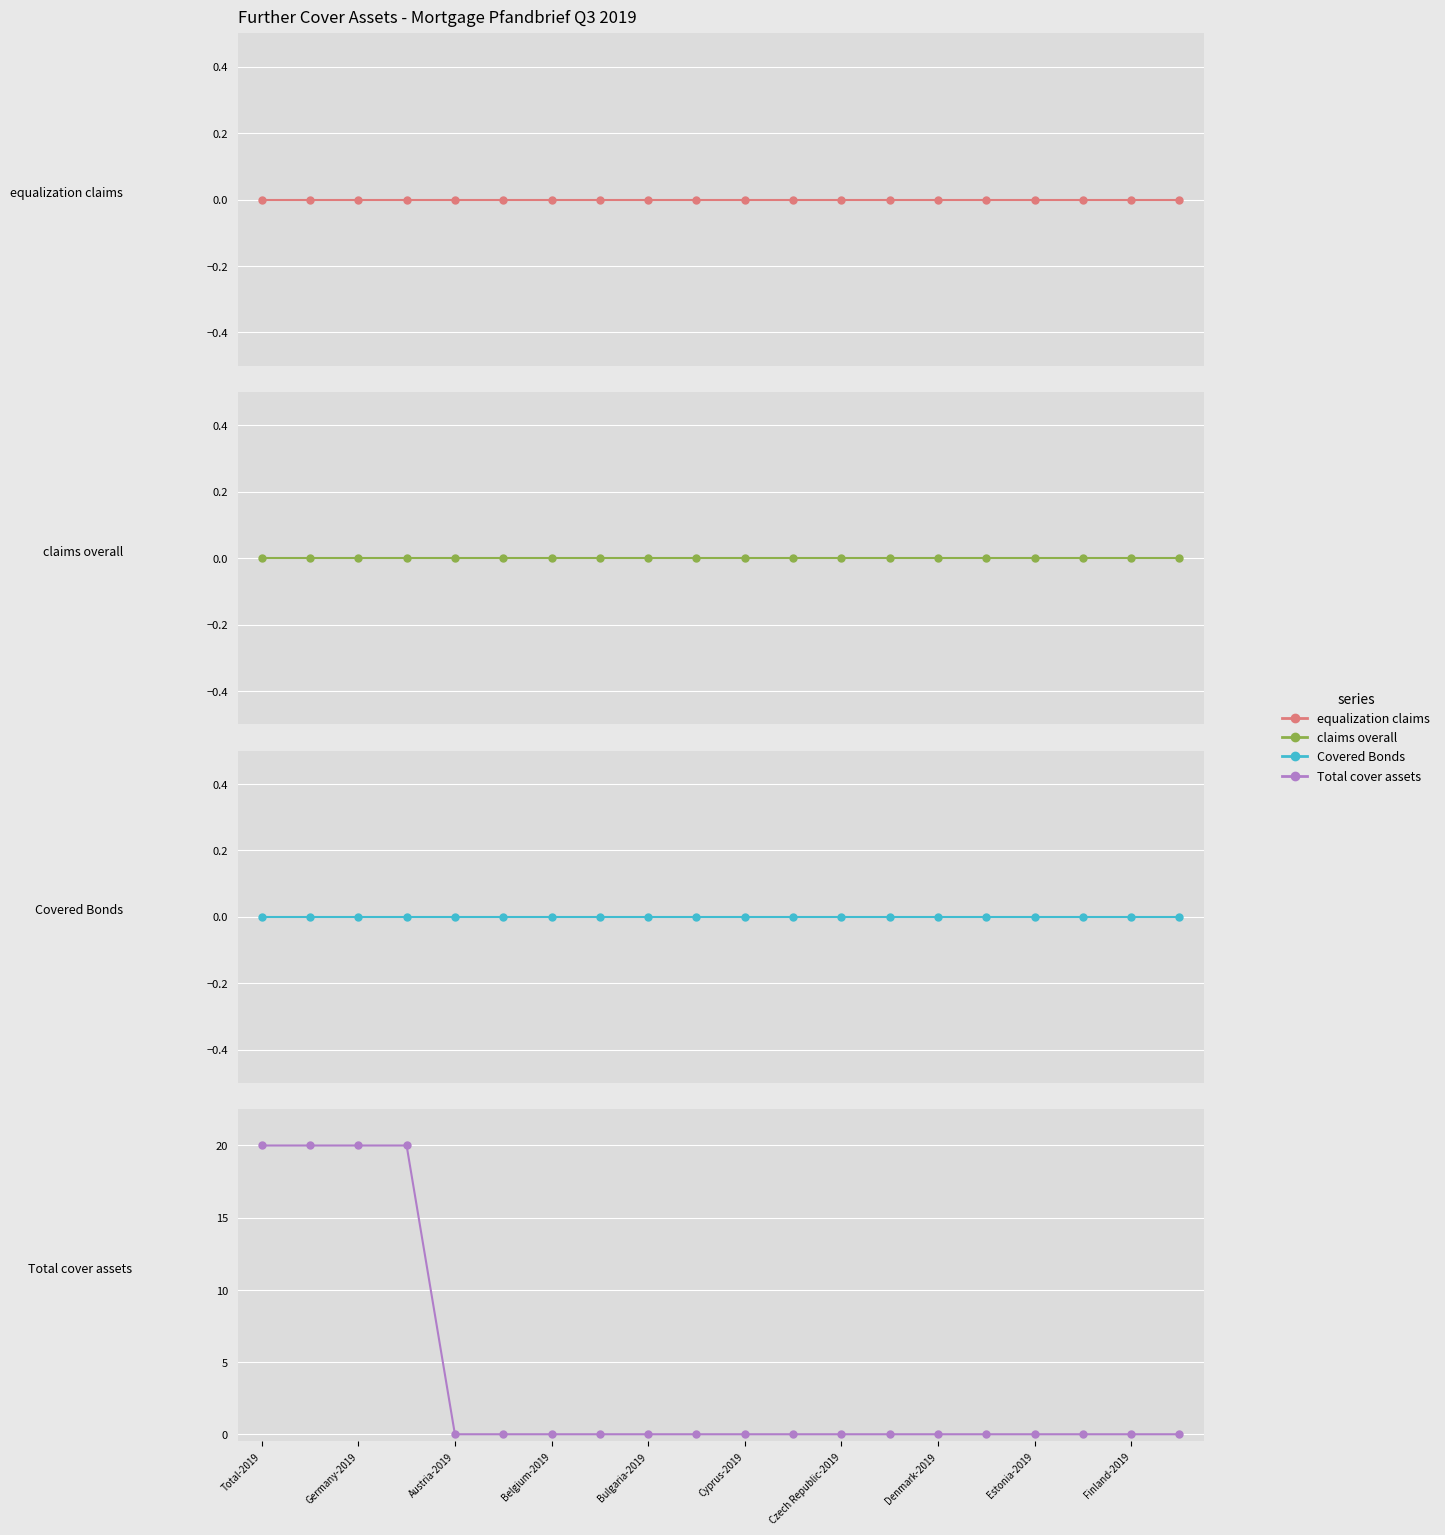

At which label is Total cover assets closest to 10?

Total-2019